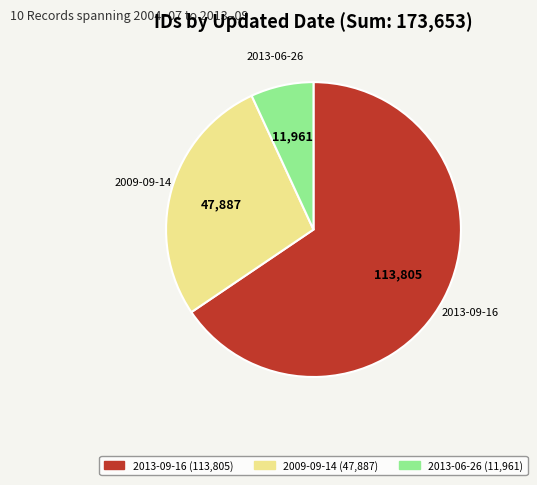

Is there a majority slice in this chart?

Yes